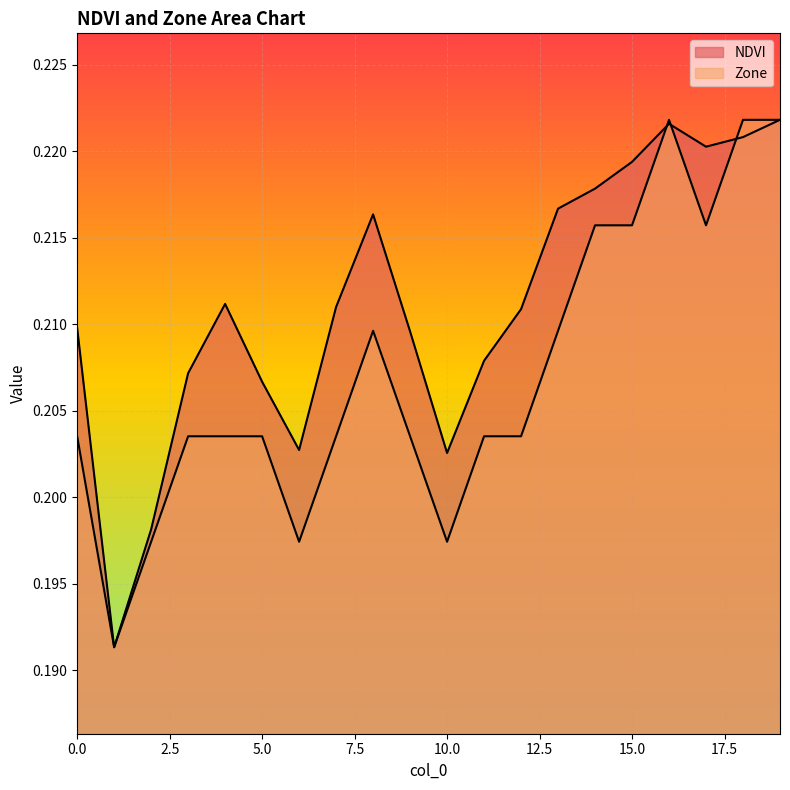

Which label corresponds to the largest value in the chart?

19